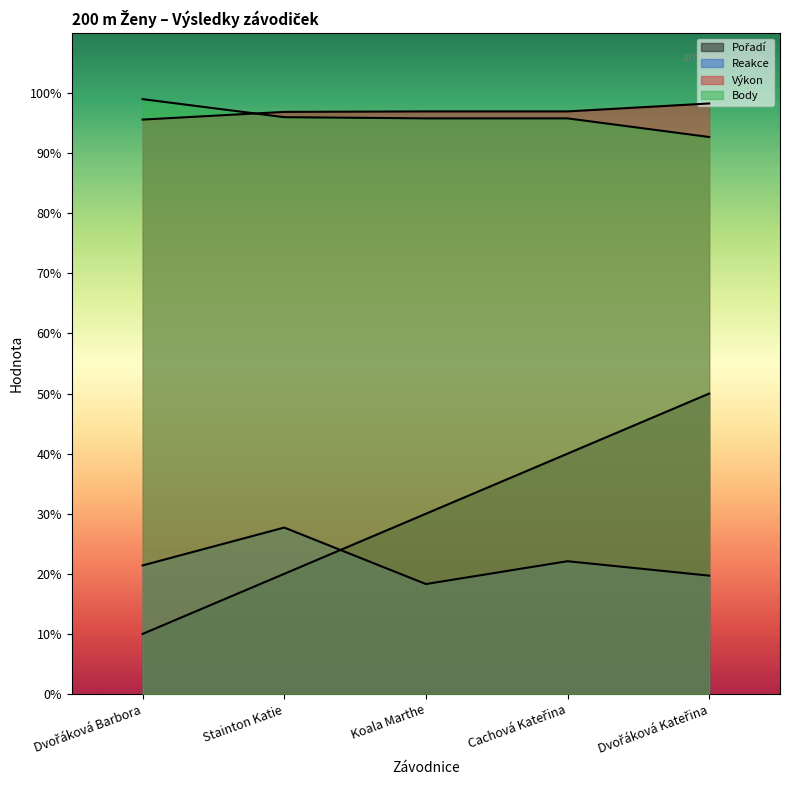

Count the number of categories in the chart.

5